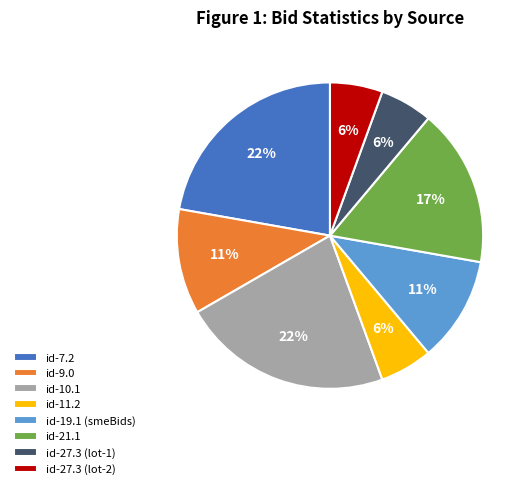

To the nearest percent, what percentage of the pie is id-11.2?

6%